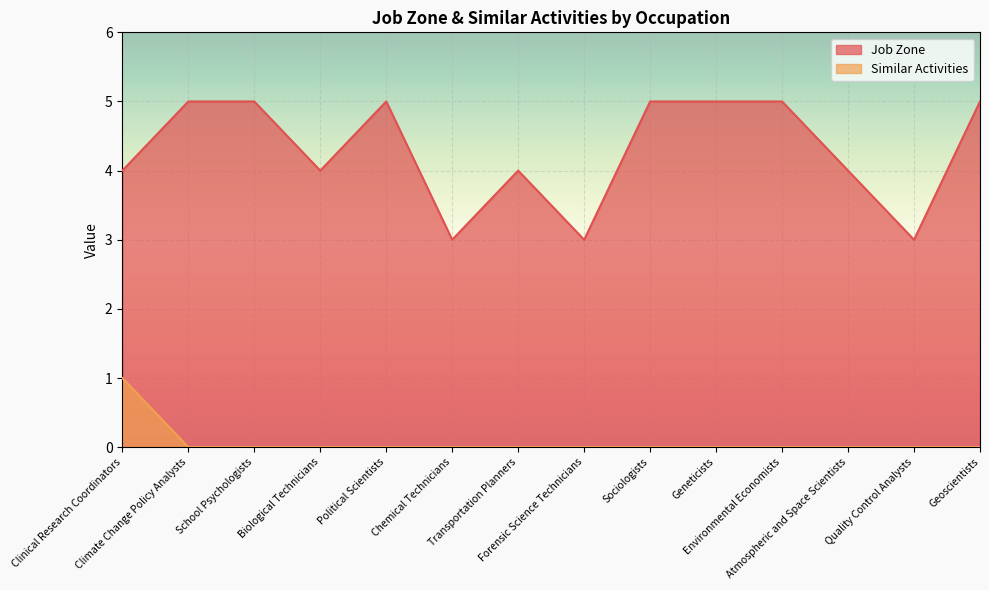

True or false: Similar Activities and Job Zone cross at least once.

False